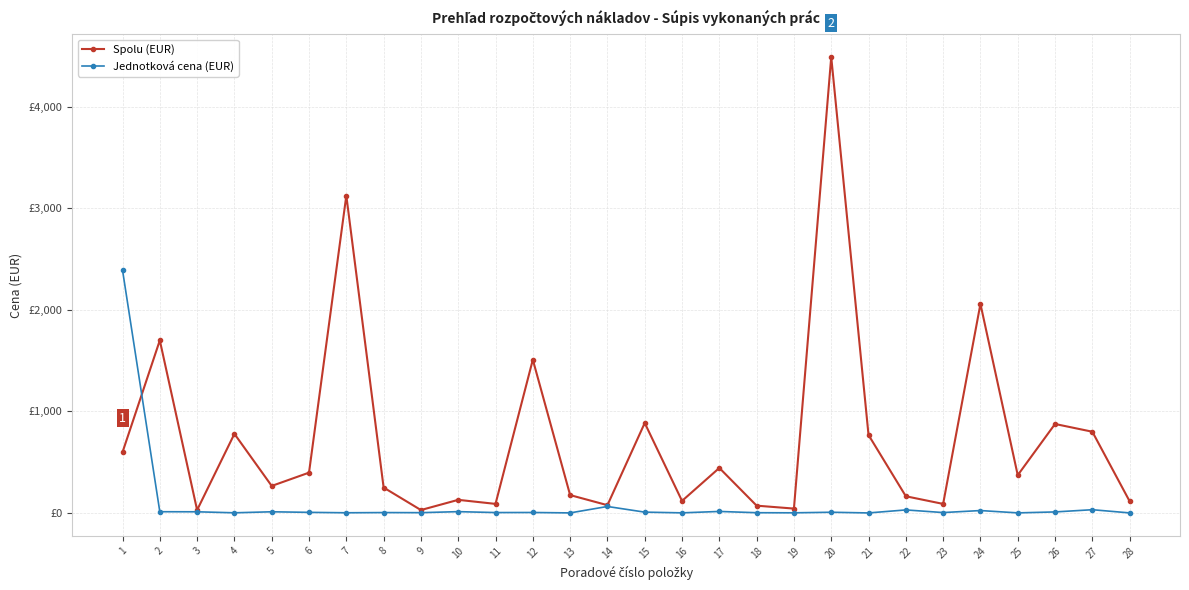

At which category is the sum across all series the highest?

20